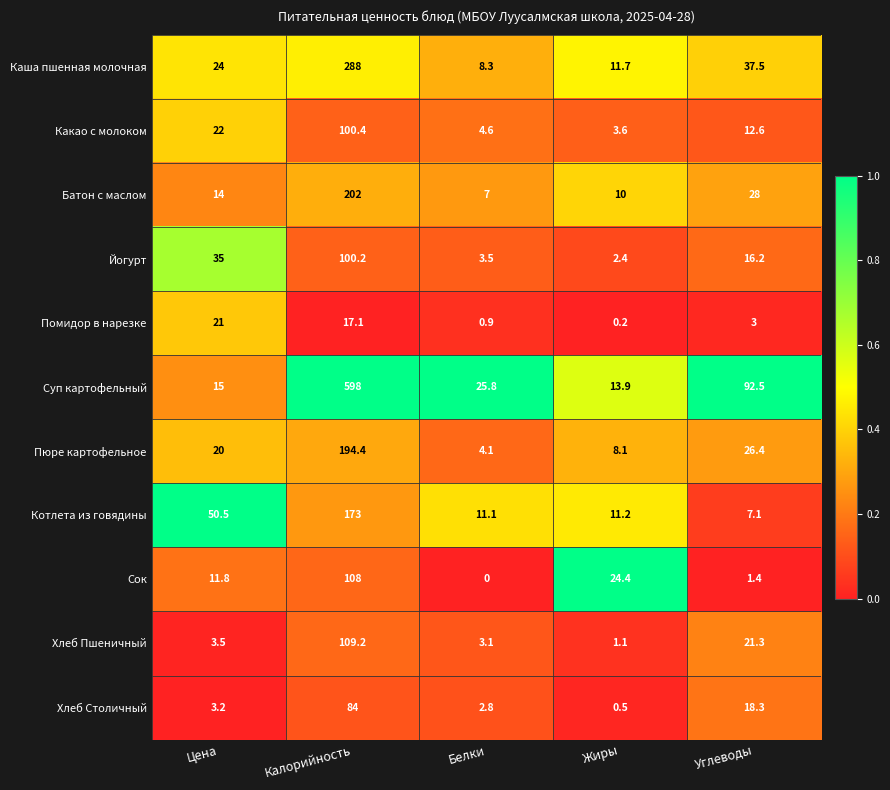

The Батон с маслом series shows 28.0 at Углеводы. True or false?

True